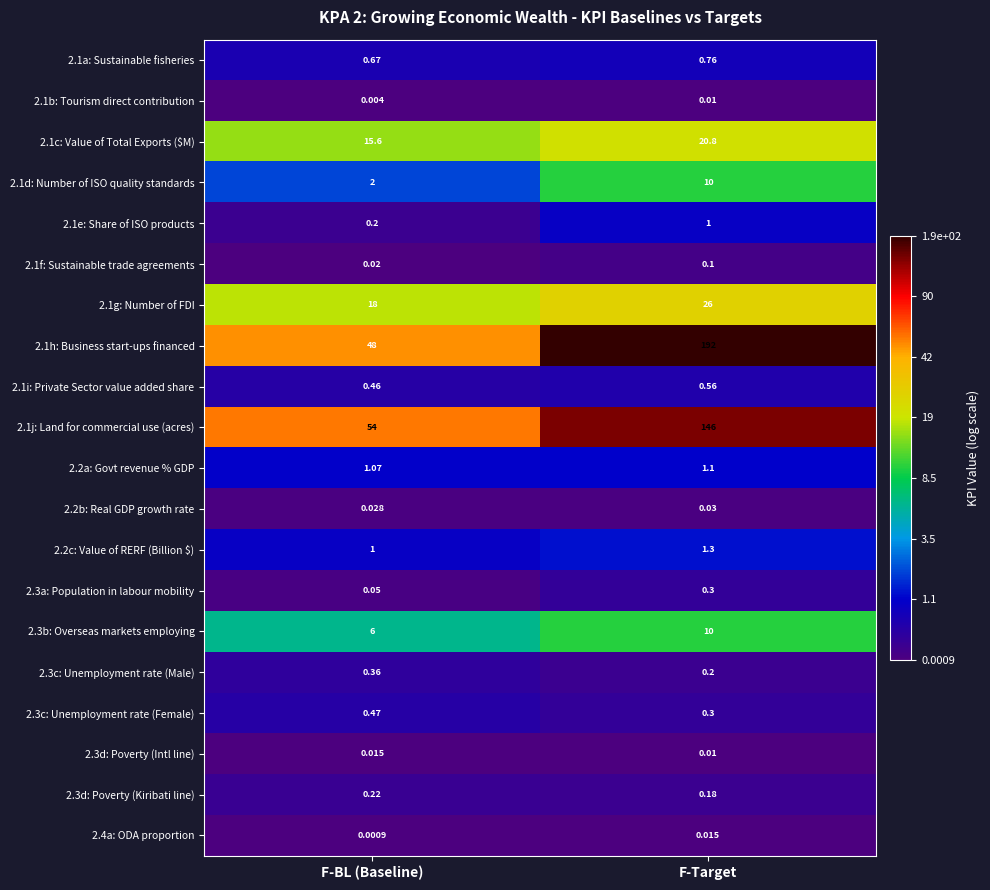

Which series changed the most between F-BL (Baseline) and F-Target?

2.1h: Business start-ups financed